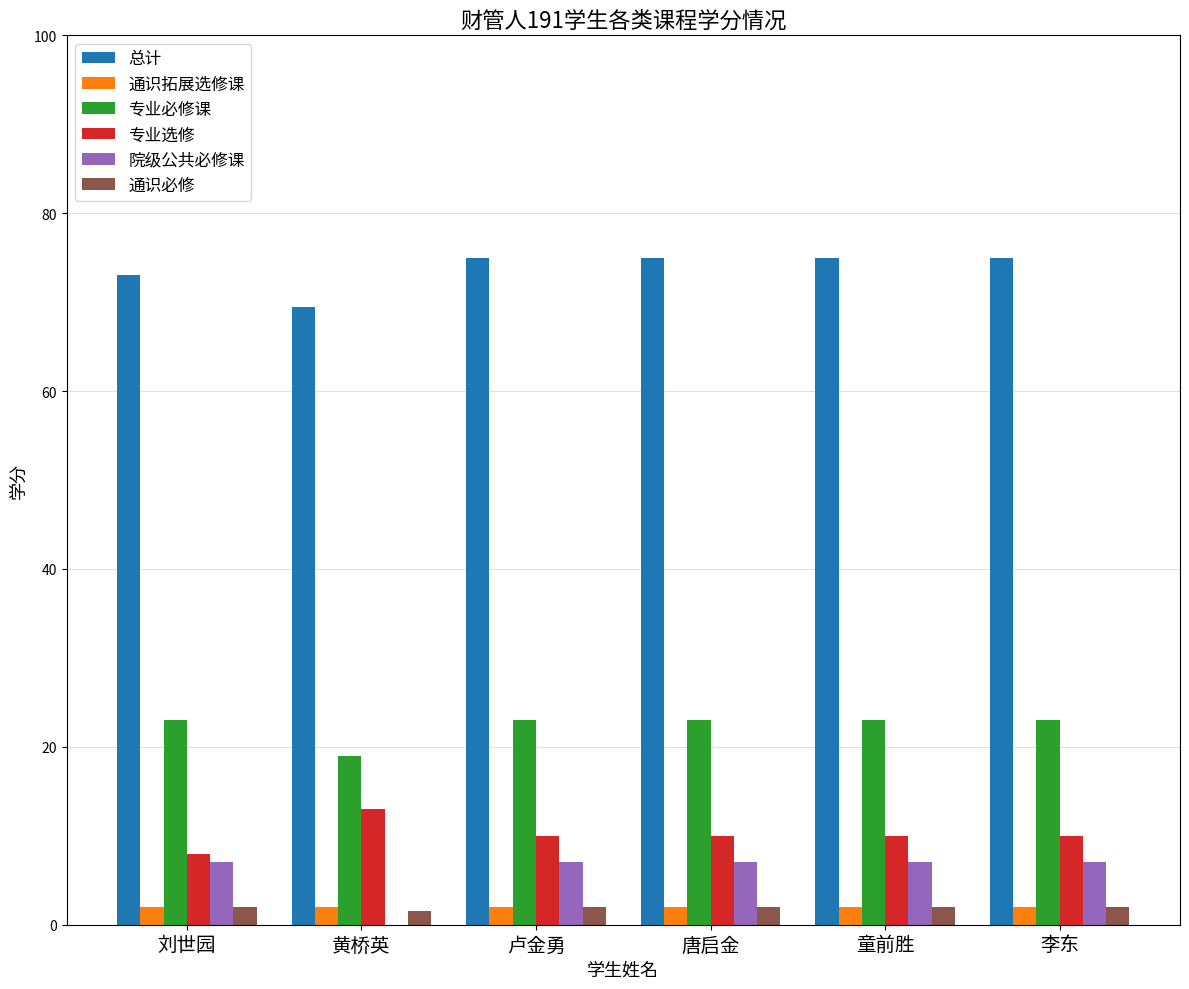

How many groups of bars are there?

6